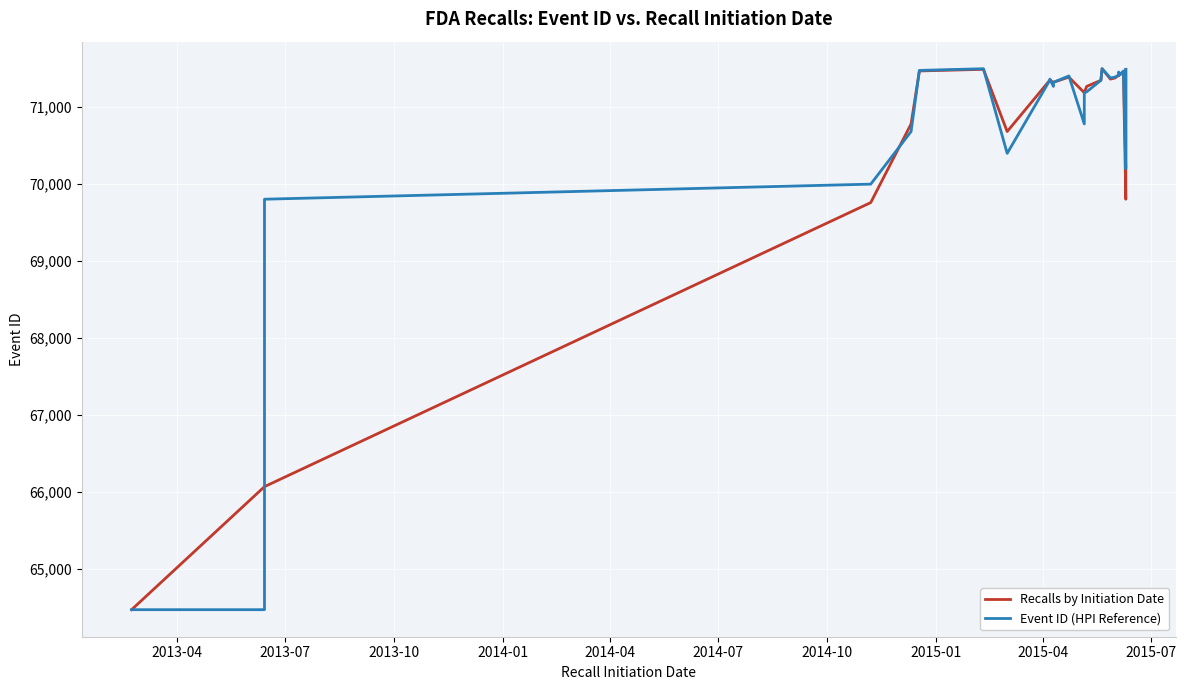

Count the number of categories in the chart.

40